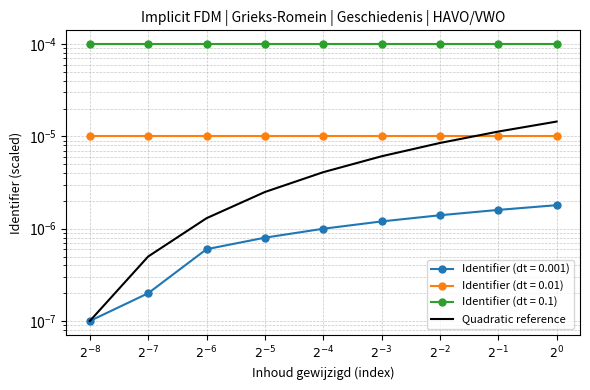

Does the chart have visible grid lines?

Yes